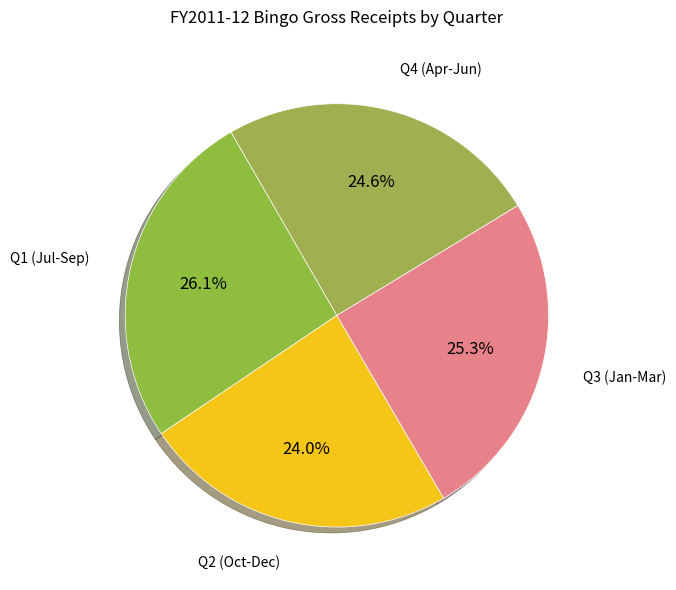

To the nearest percent, what is the difference between the largest and smallest slice percentages?

2%